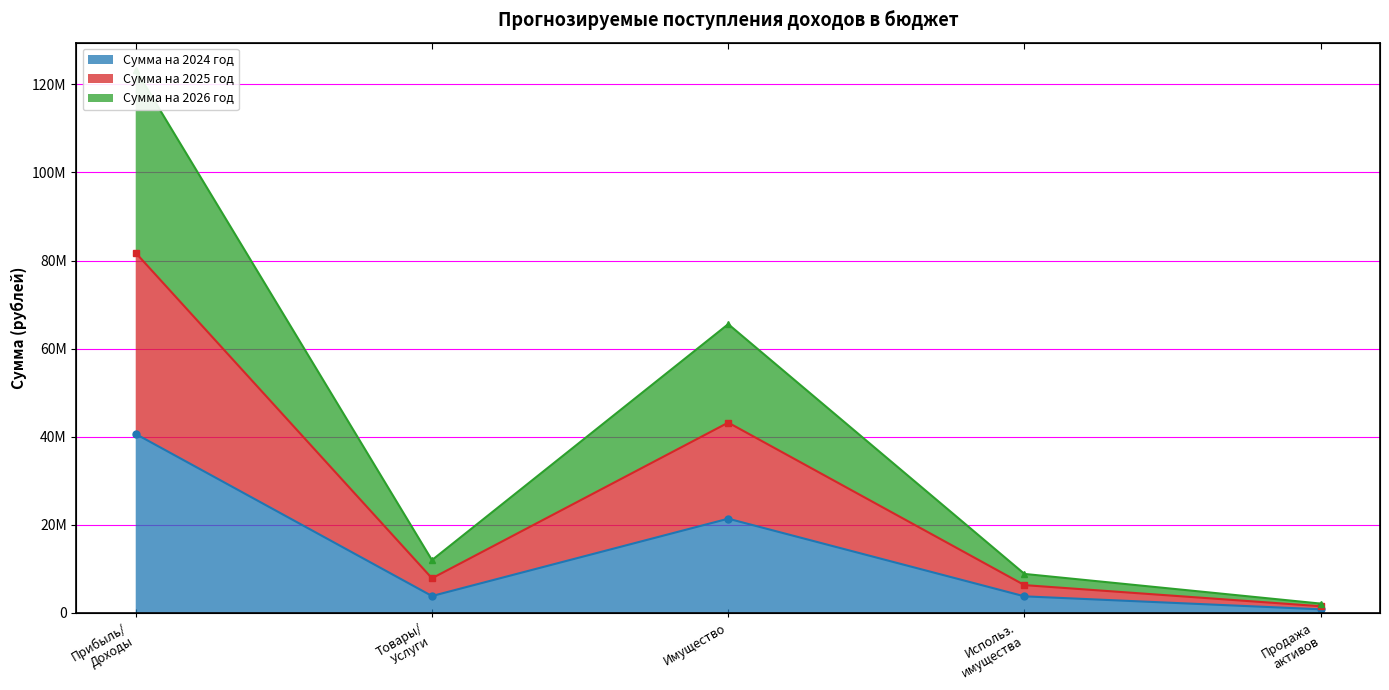

Which series has the largest total across all categories?

Сумма на 2026 год (line)